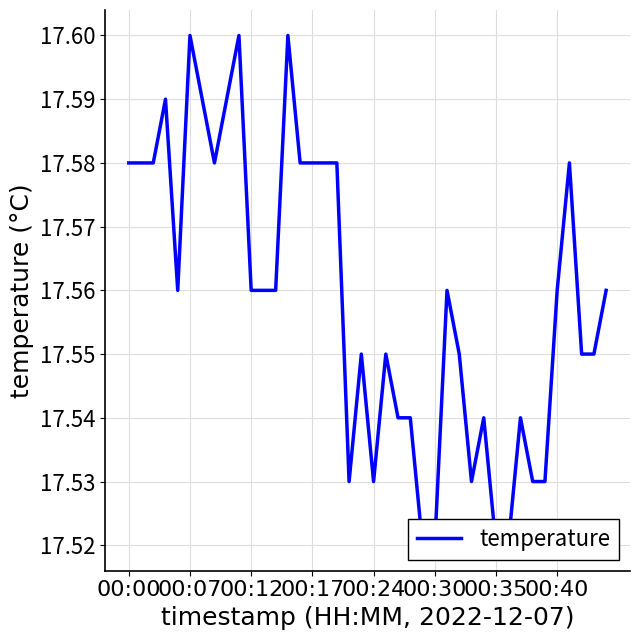

What is the approximate value at 29?

17.5